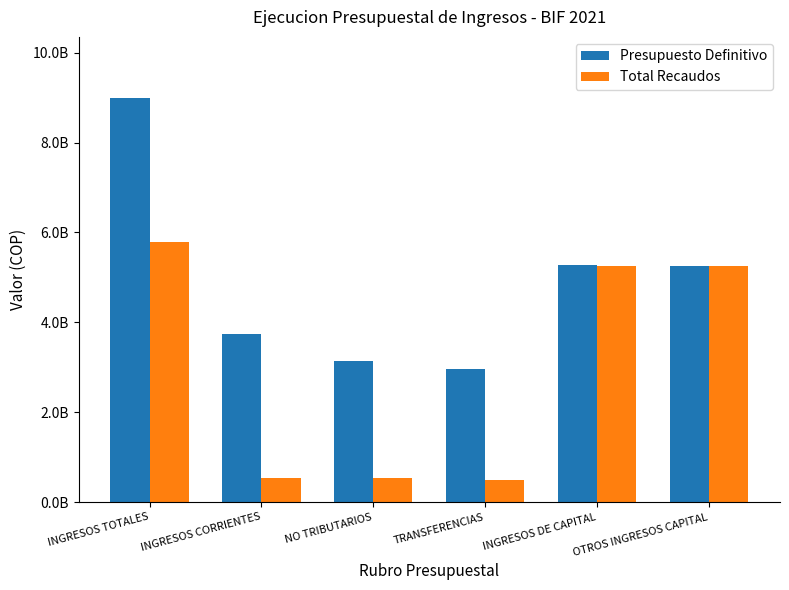

At which label does Total Recaudos reach its minimum?

TRANSFERENCIAS